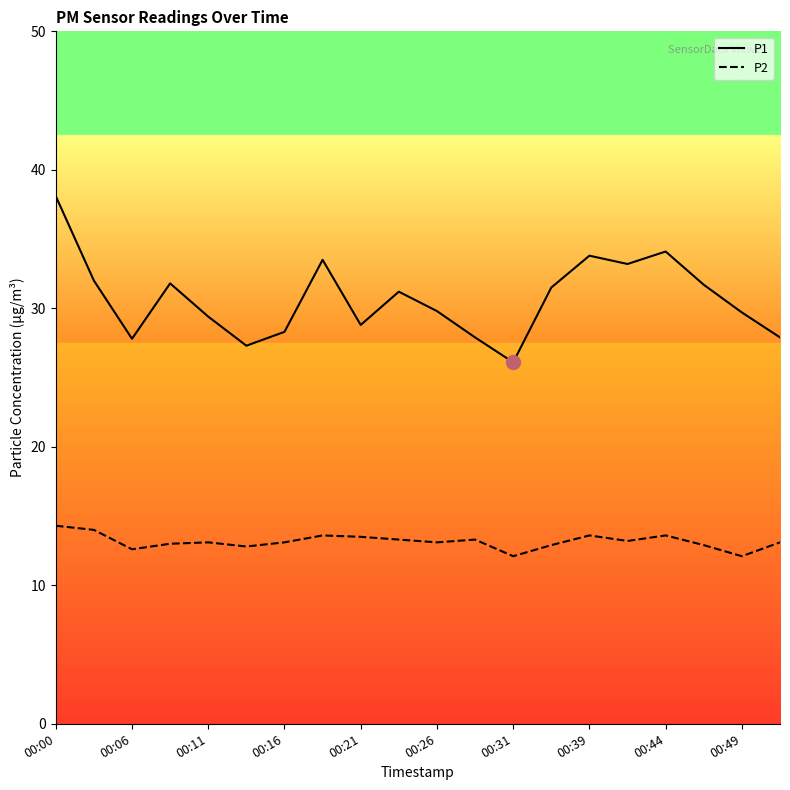

Which series has the largest total across all categories?

P1